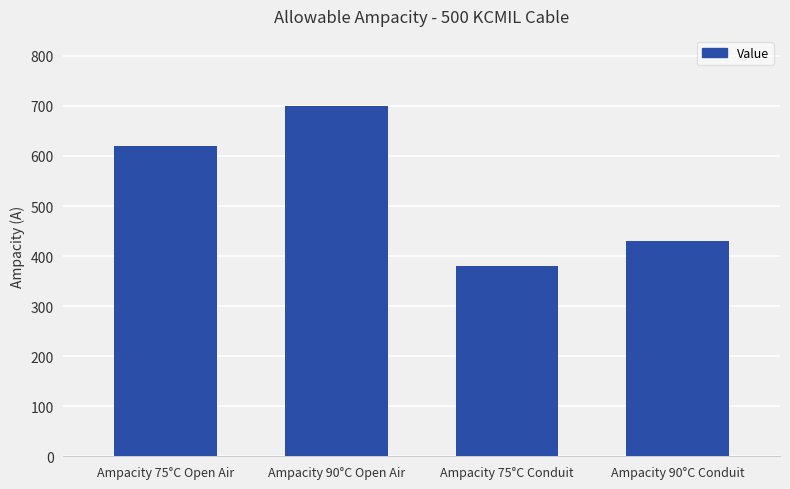

Rank the categories by value from highest to lowest.

Ampacity 90°C Open Air, Ampacity 75°C Open Air, Ampacity 90°C Conduit, Ampacity 75°C Conduit